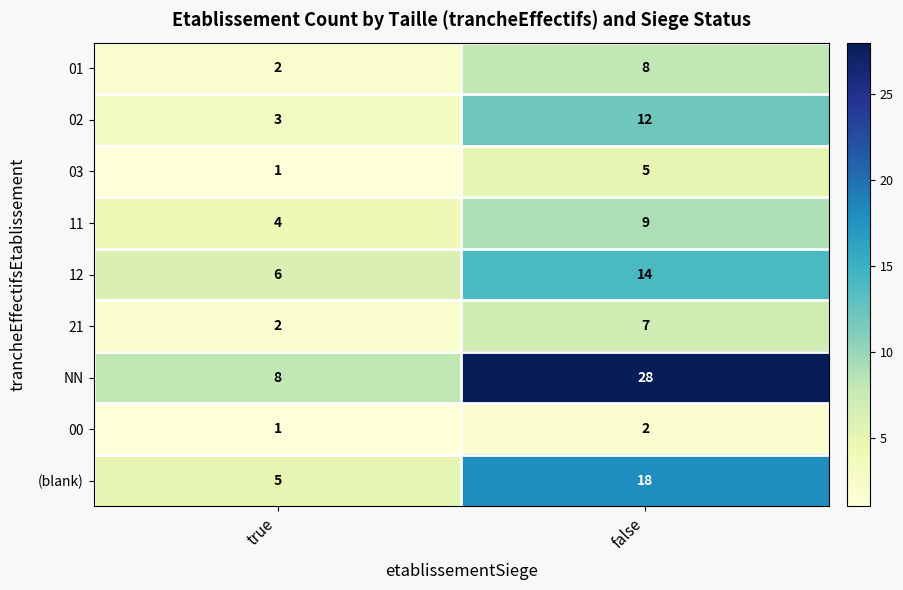

Which series has the largest range (max minus min)?

NN